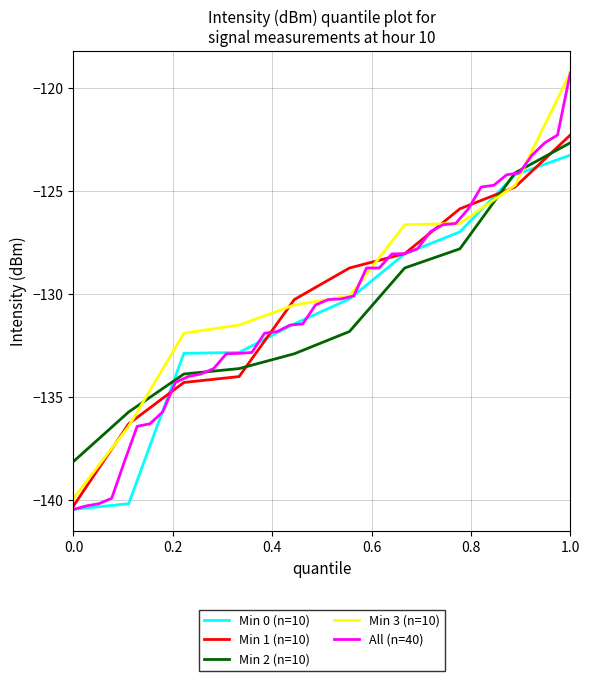

What is the lowest value of the Min 2 (n=10) series?

-138.1